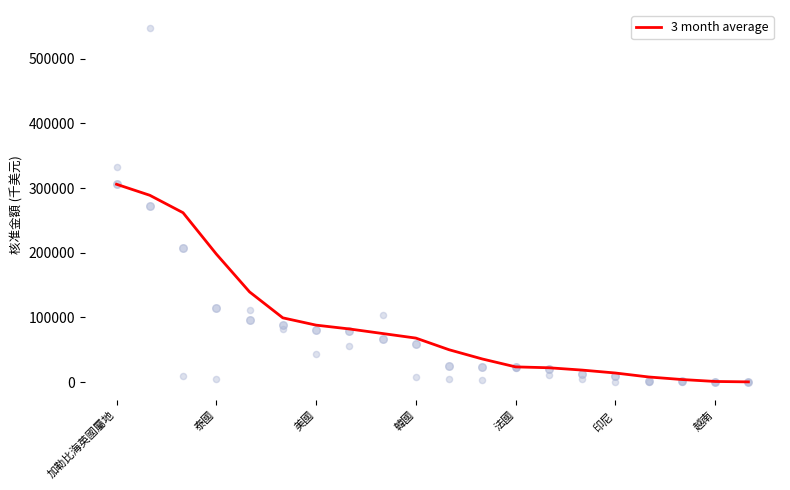

Approximately how many times larger is the value at 韓國 compared to 14?

10.6